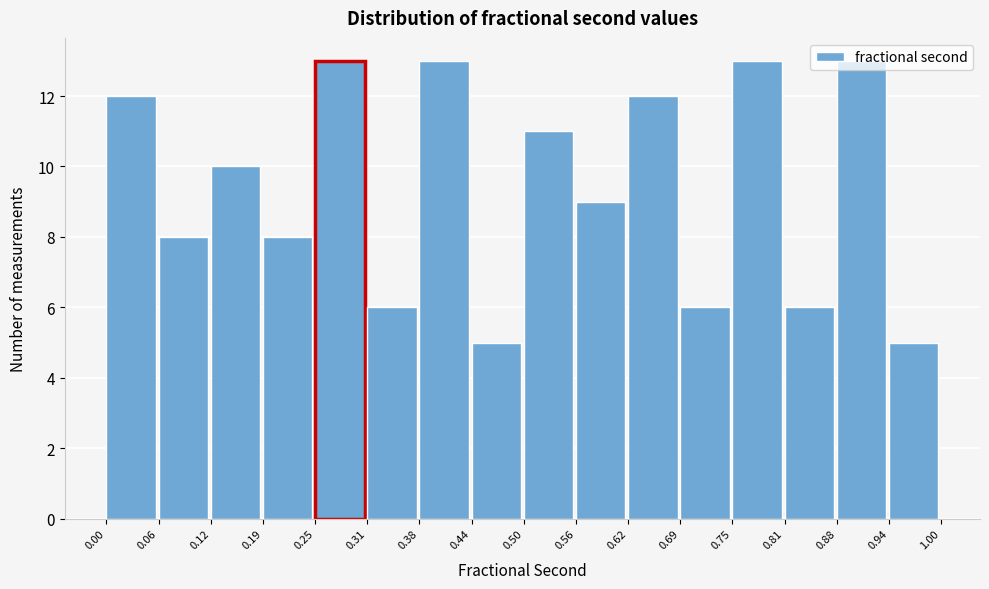

Reading left to right, list every bar in this chart as the range it spans on the x-axis followed by its height. The values are not printed on the chart, so give them approximately, as read against the axis.

0.00 to 0.06: 12
0.06 to 0.12: 8
0.12 to 0.19: 10
0.19 to 0.25: 8
0.25 to 0.31: 13
0.31 to 0.38: 6
0.38 to 0.44: 13
0.44 to 0.50: 5
0.50 to 0.56: 11
0.56 to 0.62: 9
0.62 to 0.69: 12
0.69 to 0.75: 6
0.75 to 0.81: 13
0.81 to 0.88: 6
0.88 to 0.94: 13
0.94 to 1.00: 5